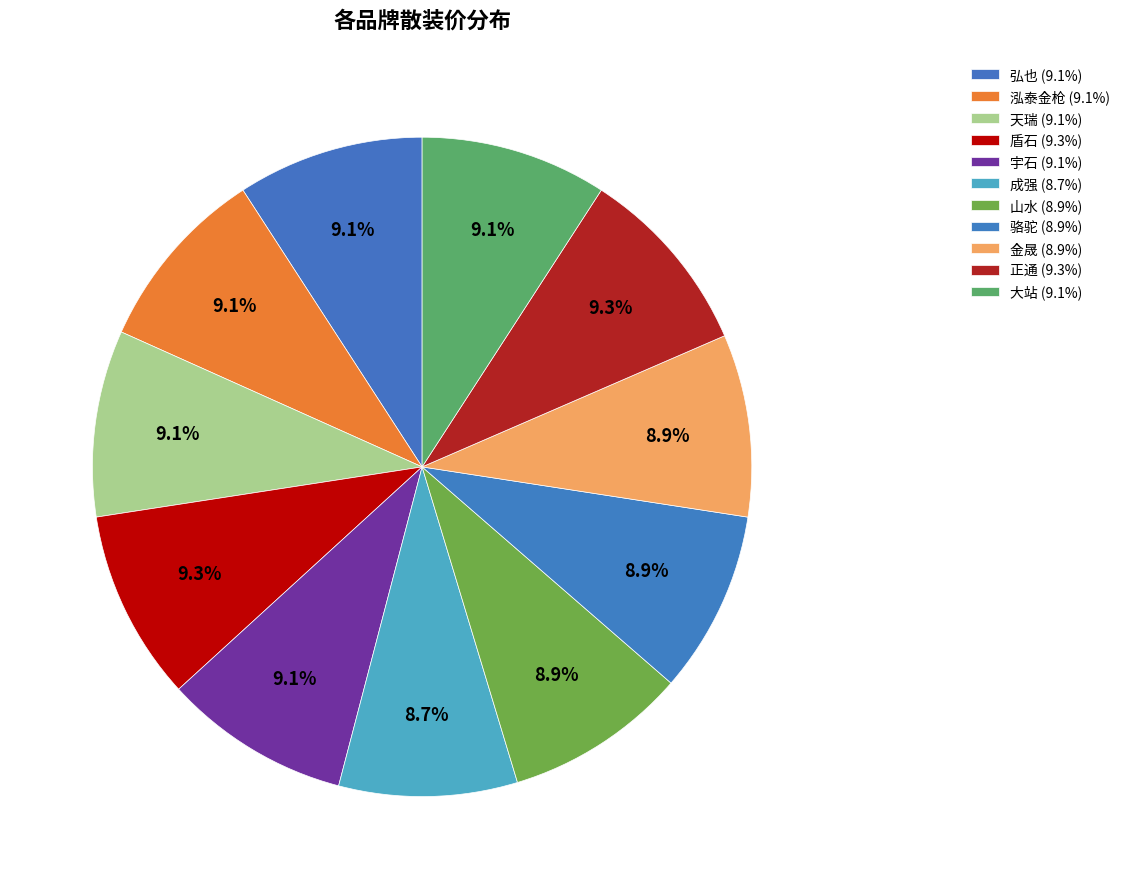

To the nearest percent, what is the difference between the largest and smallest slice percentages?

1%